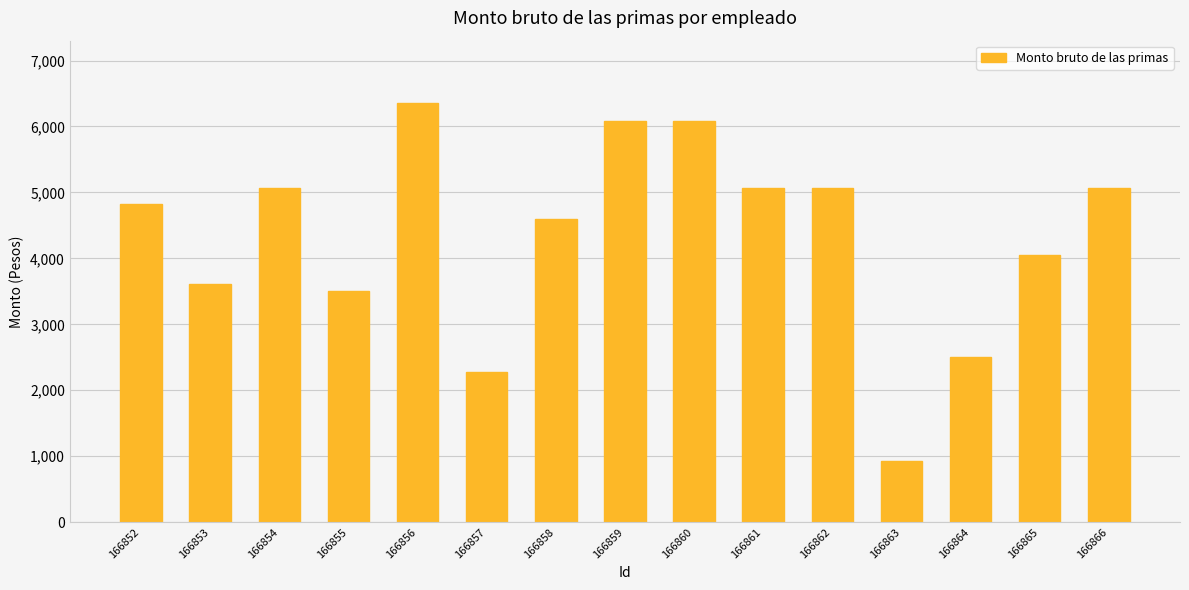

What is the change in value from 166856 to 166862?

-1284.3